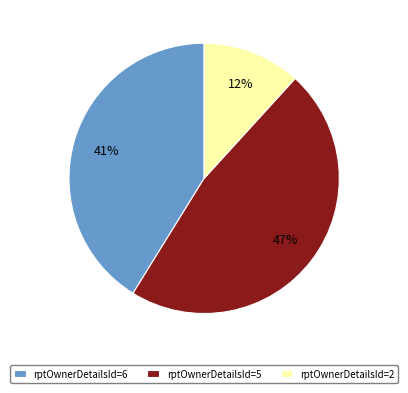

To the nearest percent, what portion does rptOwnerDetailsId=2 represent?

12%